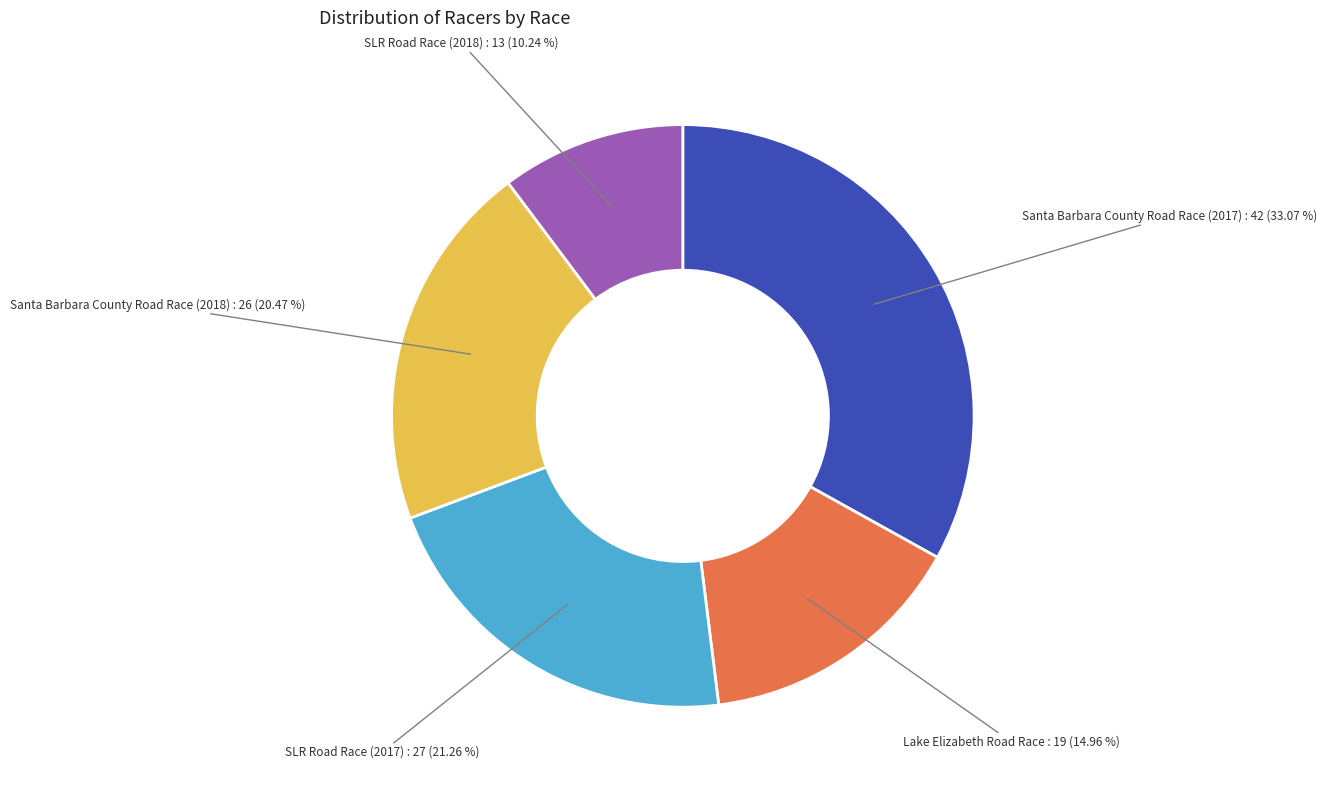

What is the smallest slice in the pie chart?

SLR Road Race (2018)